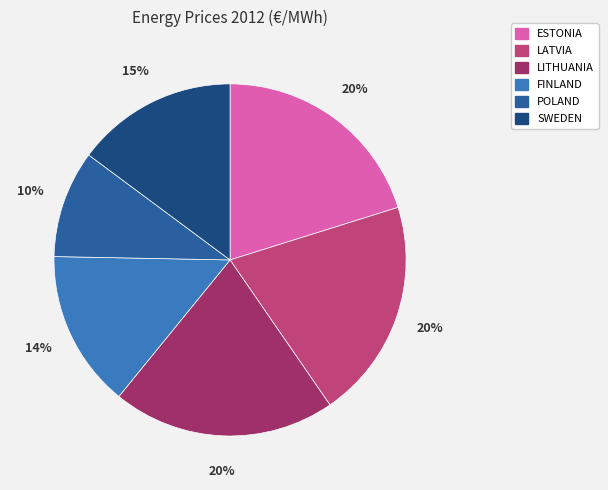

Do LATVIA and POLAND together represent more than half of the pie?

No